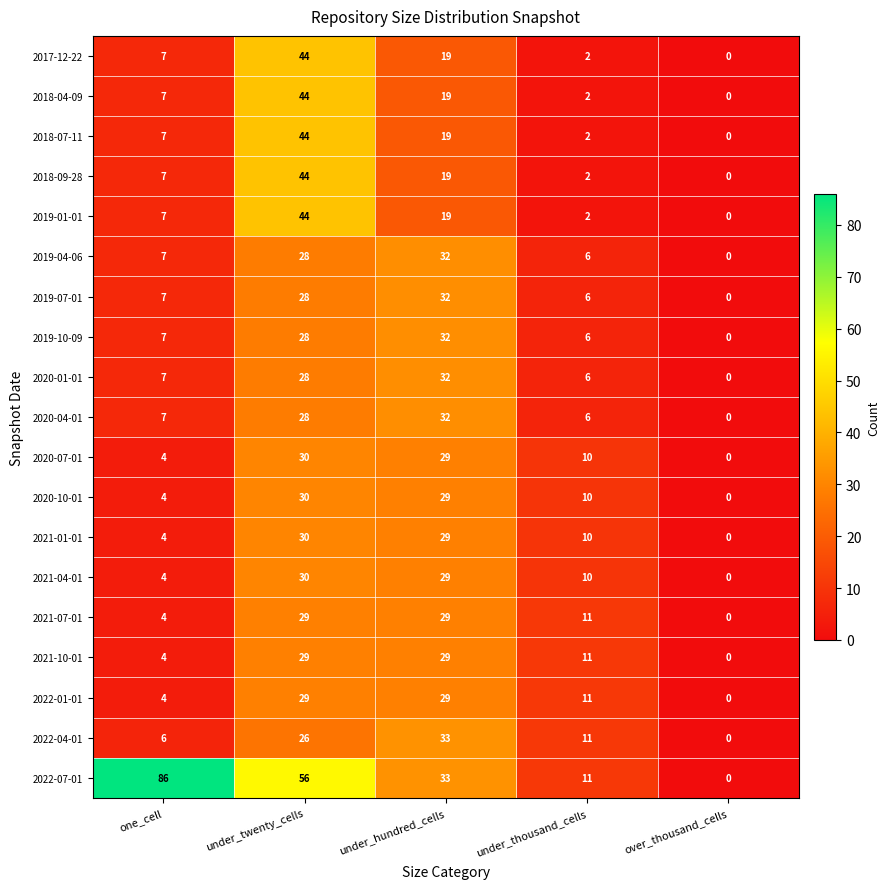

Read the 2019-01-01 value at under_twenty_cells.

44